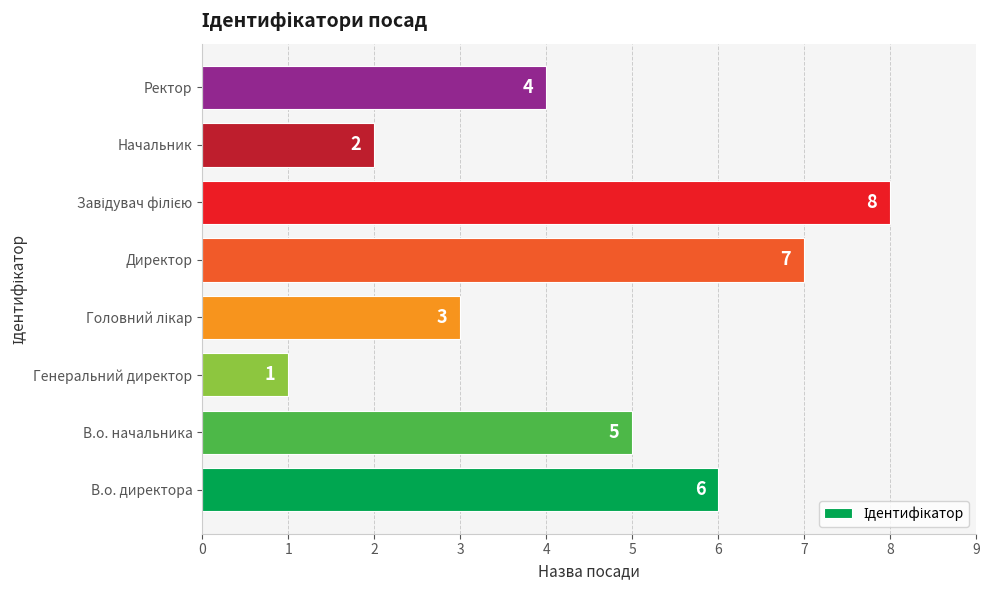

Count the values in the range 3 to 7.

5